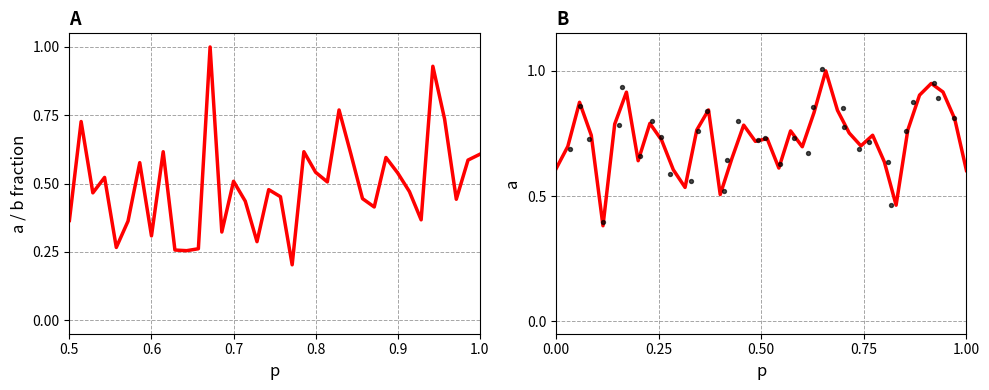

Which series has the largest total across all categories?

Trend